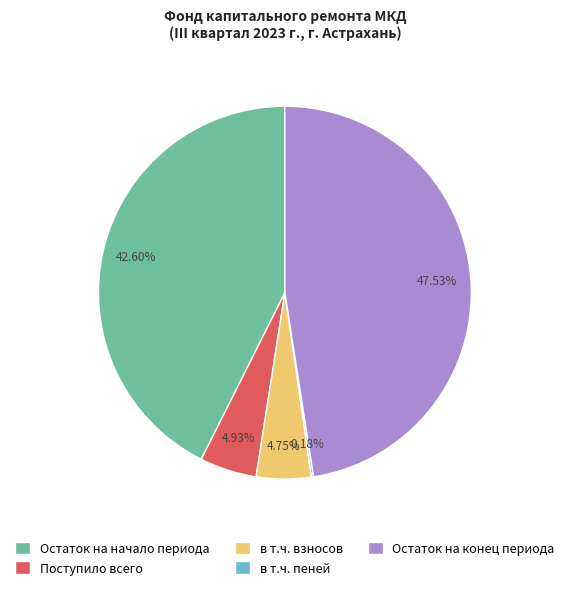

Which category has the biggest portion of the pie?

Остаток на конец периода